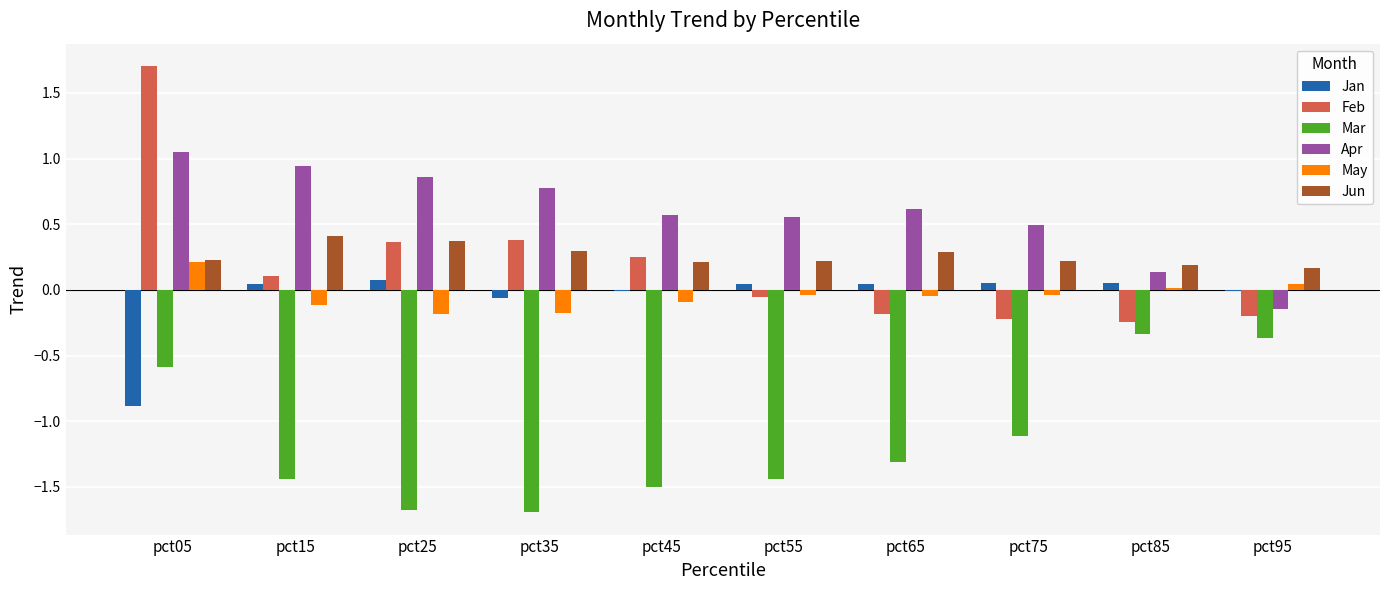

Which series has the largest total across all categories?

Apr